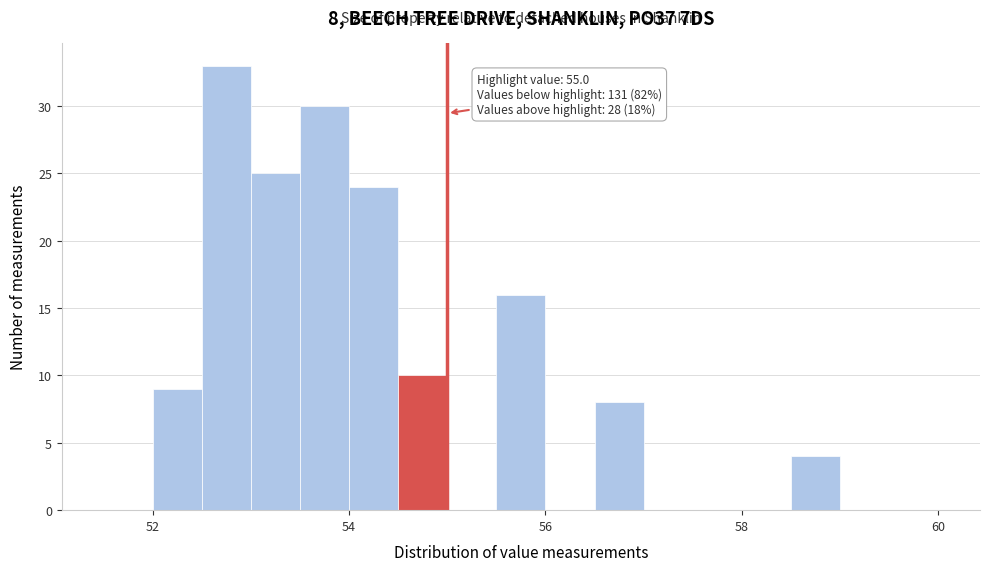

Around what value on the x-axis is the tallest bar? Give the approximate position of its centre, as read against the axis.

52.8